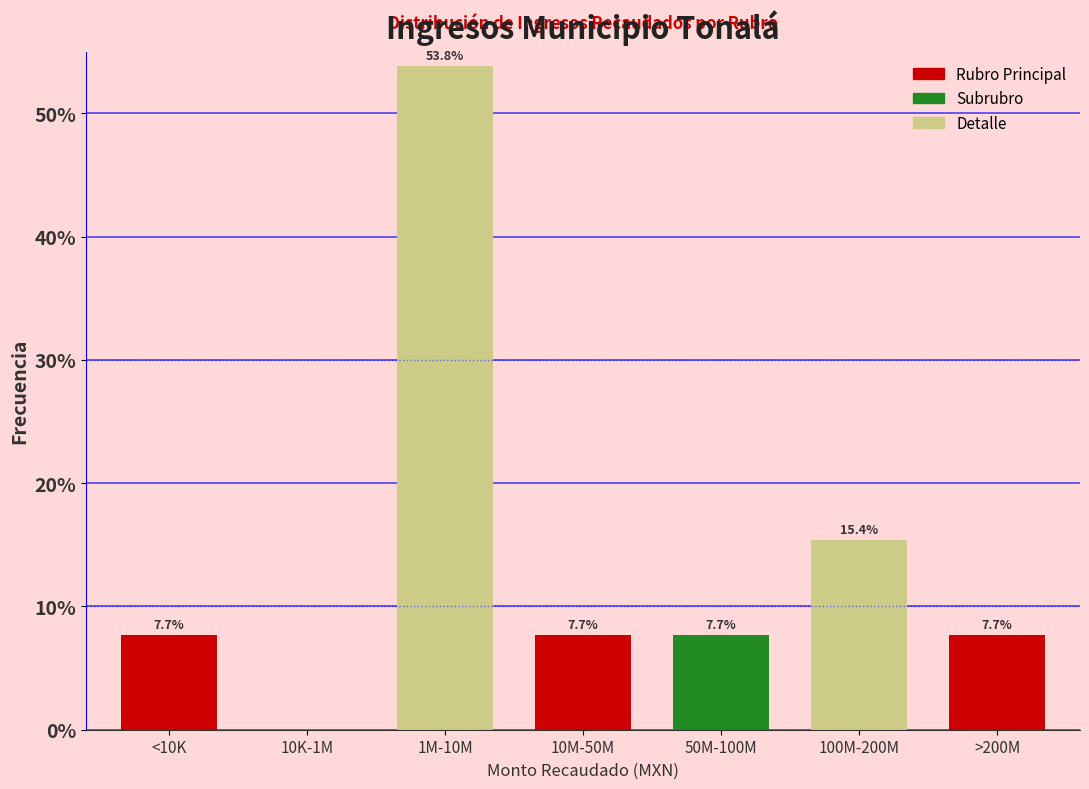

Reading left to right, extract all data points from this chart.

<10K=7.7	10K-1M=0.0	1M-10M=53.8	10M-50M=7.7	50M-100M=7.7	100M-200M=15.4	>200M=7.7